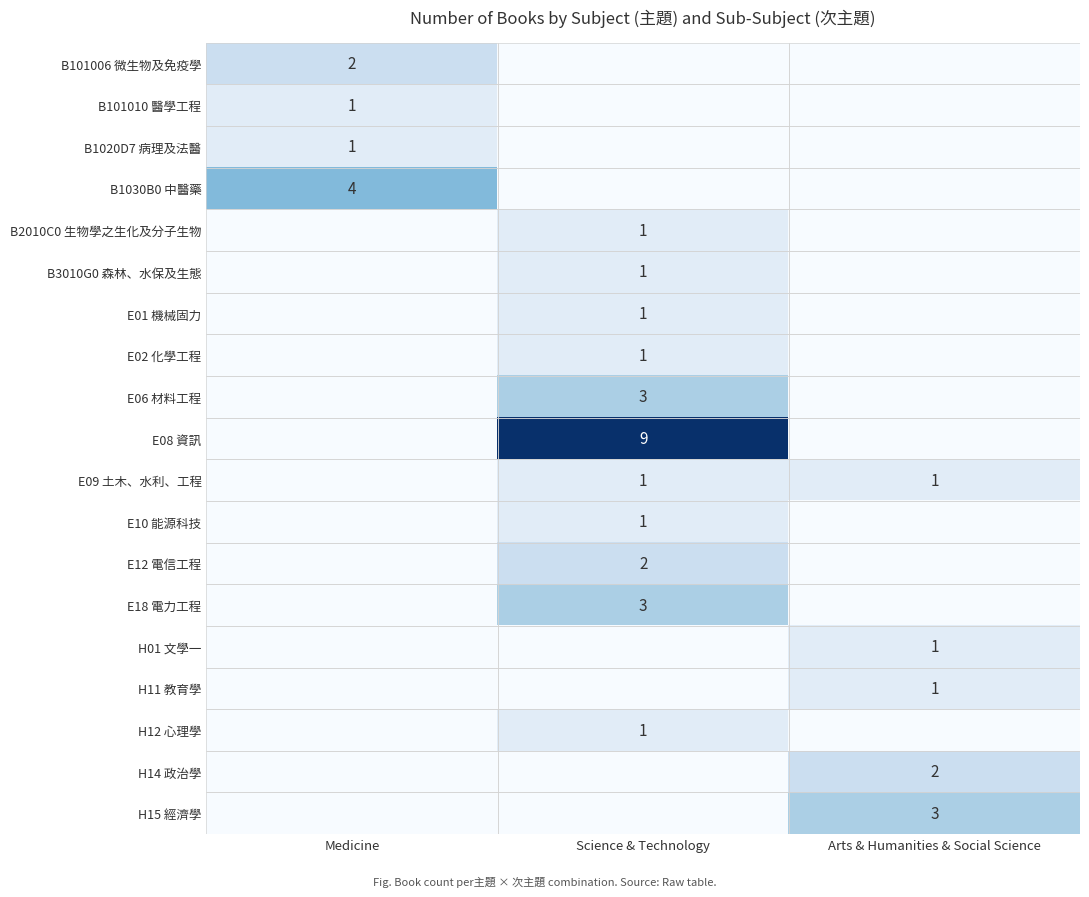

True or false: H12 心理學 has a value of 1 at Science & Technology.

True